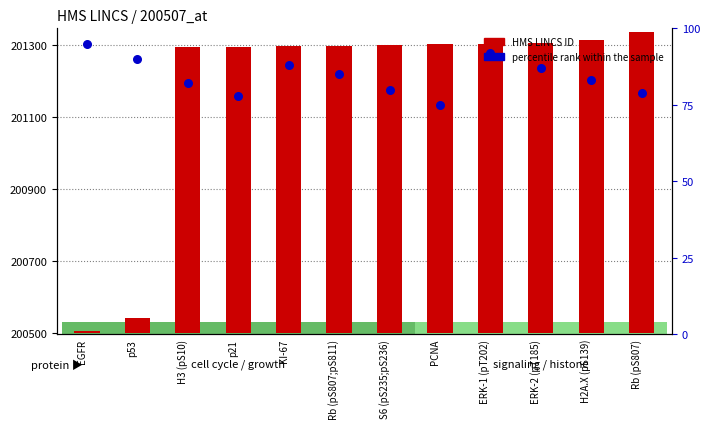

At which category is the sum across all series the highest?

Rb (pS807)